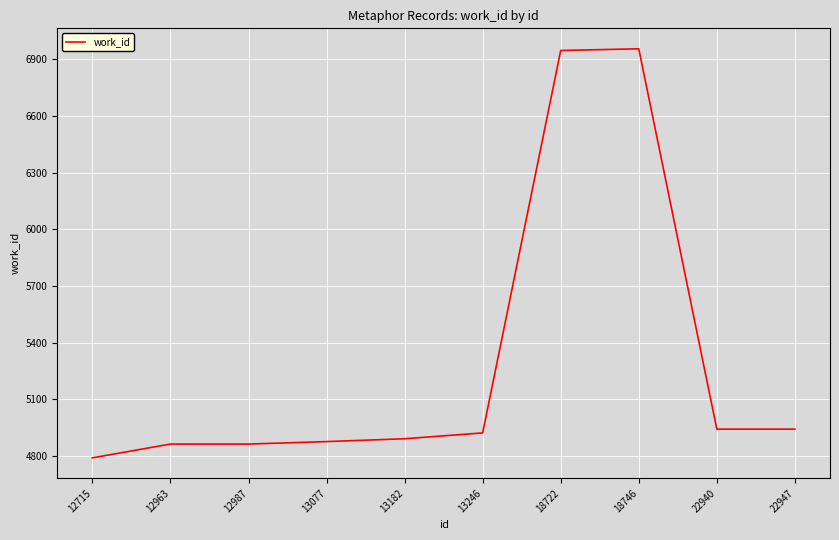

Is it true that the value at 12963 is 8348?

False